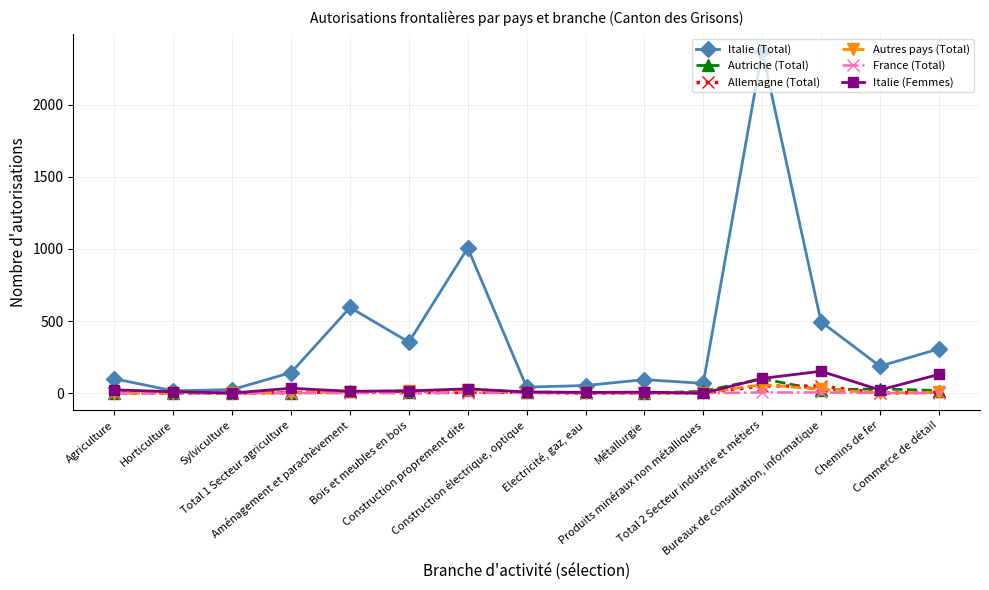

At which category is the sum across all series the highest?

Total 2 Secteur industrie et métiers